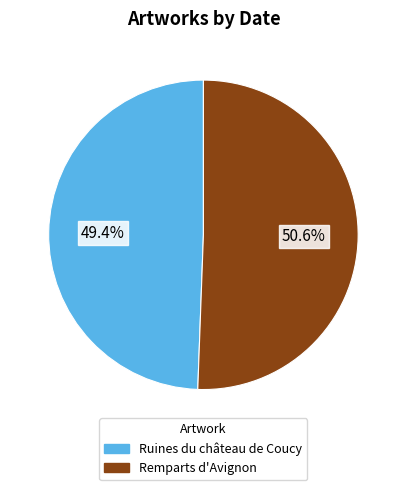

Count the number of slices in the pie.

2